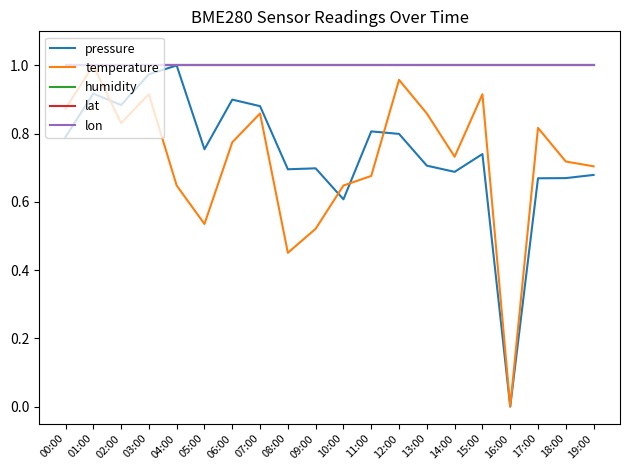

Is this an area chart (filled region under the line)?

No